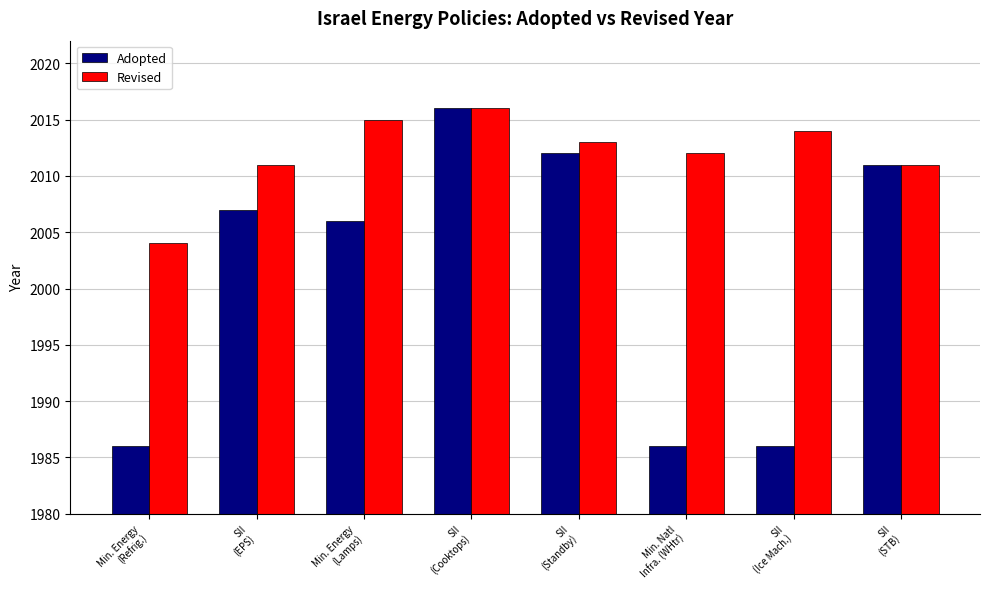

What position from the left is SII
(Standby)?

5